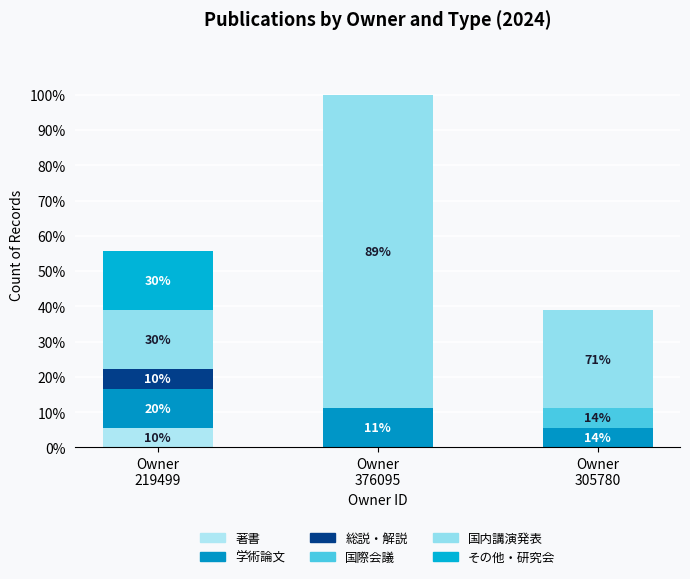

Are the bars grouped side by side (vs. stacked)?

No